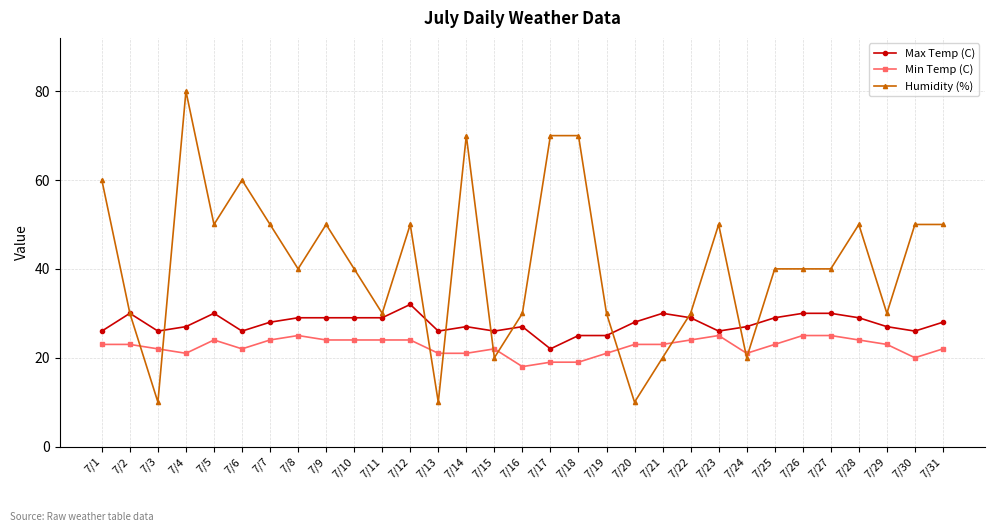

True or false: Min Temp (C) has a value of 24 at 7/5.

True